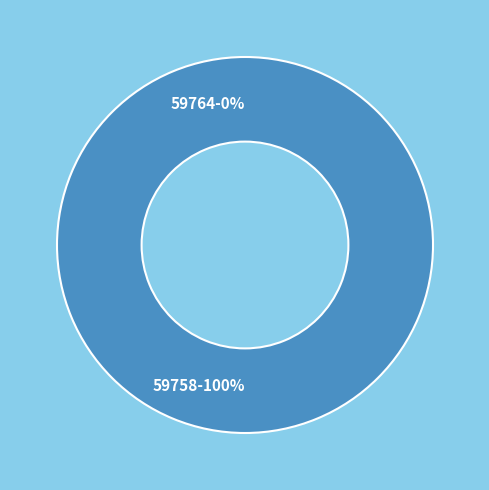

How much of the chart is everything except 59764?

100.0%